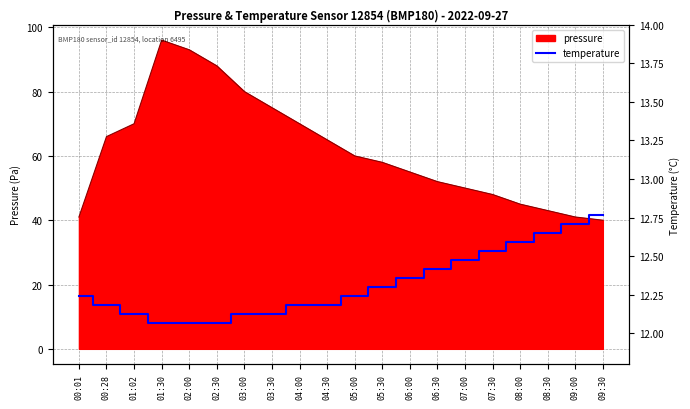

How many categories are shown in the chart?

20